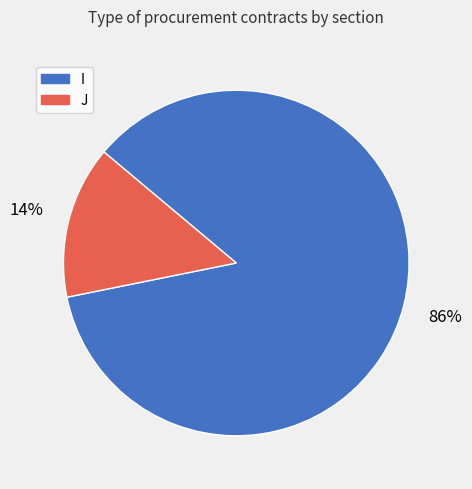

Is it true that I is 86% of the pie?

True